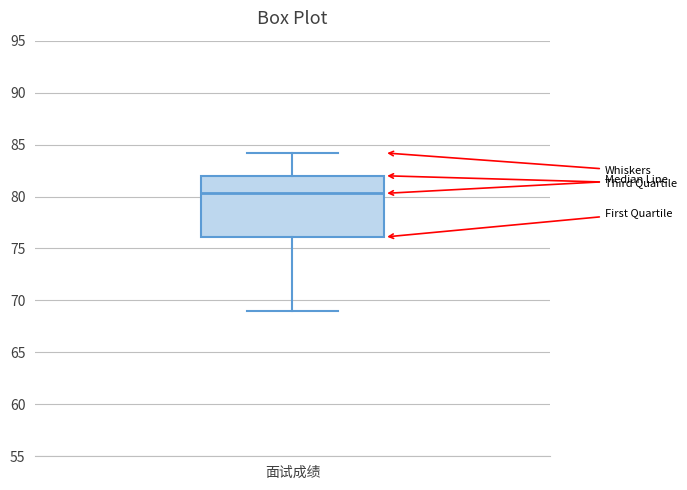

Read this box plot against the y-axis: the position of the median line, the range covered by the box, and the ends of both whiskers. The values are not printed on the chart, so give them approximately, as read against the axis.

median 80.5, box 76.0 to 82.0, whiskers 69.0 to 84.0